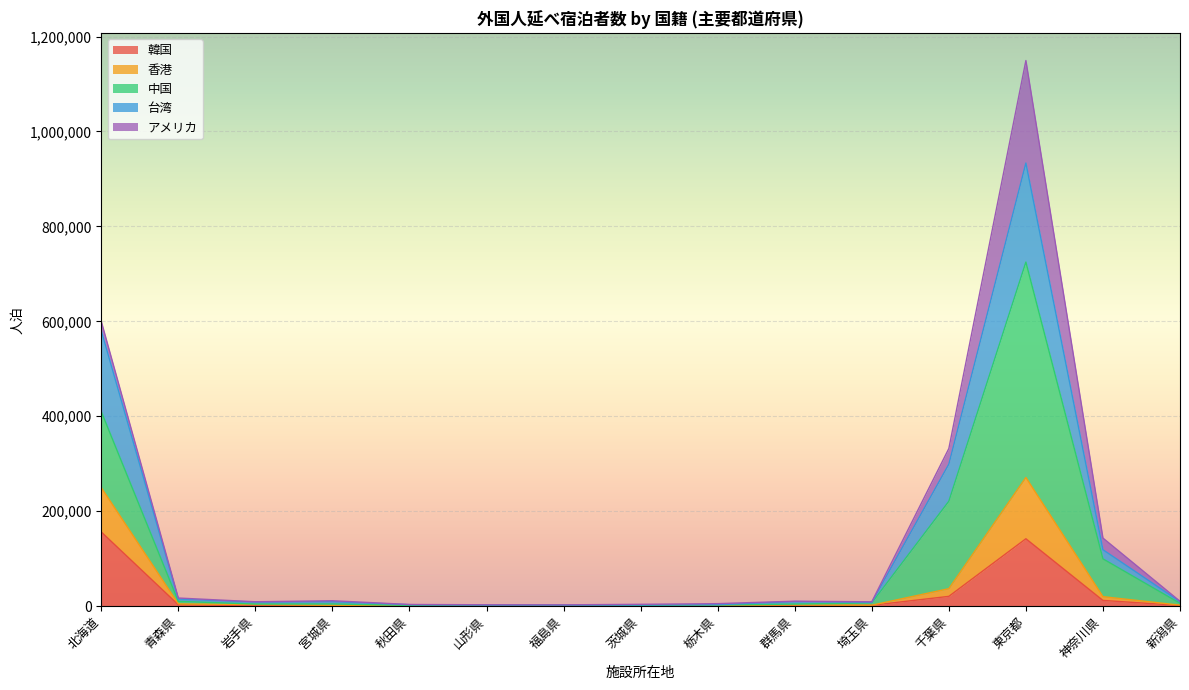

At which category is the sum across all series the highest?

東京都